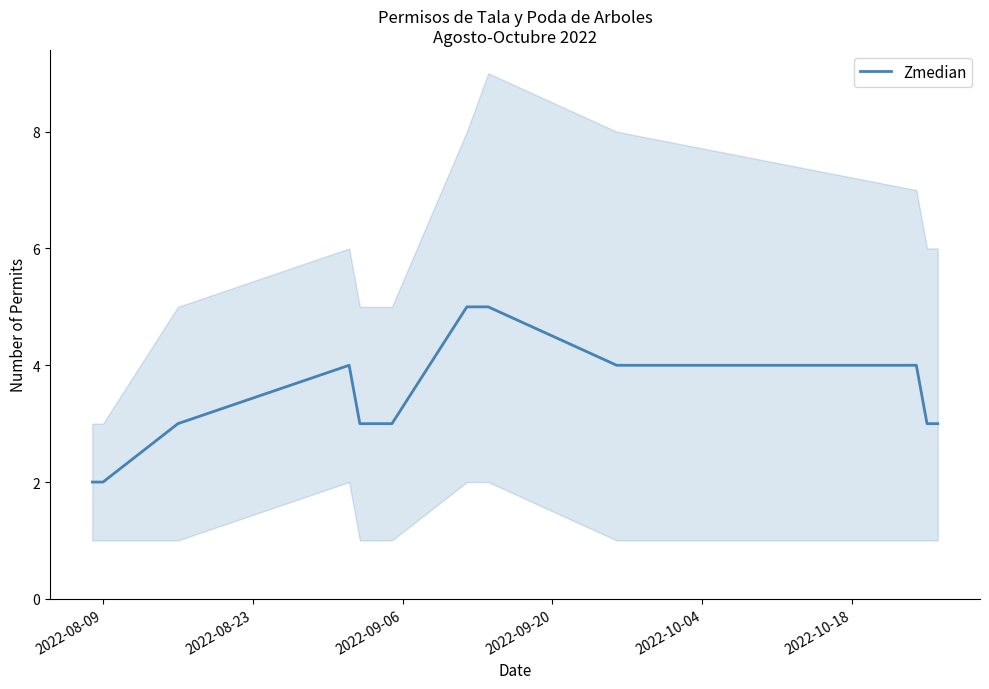

What is the sum of all values?

41